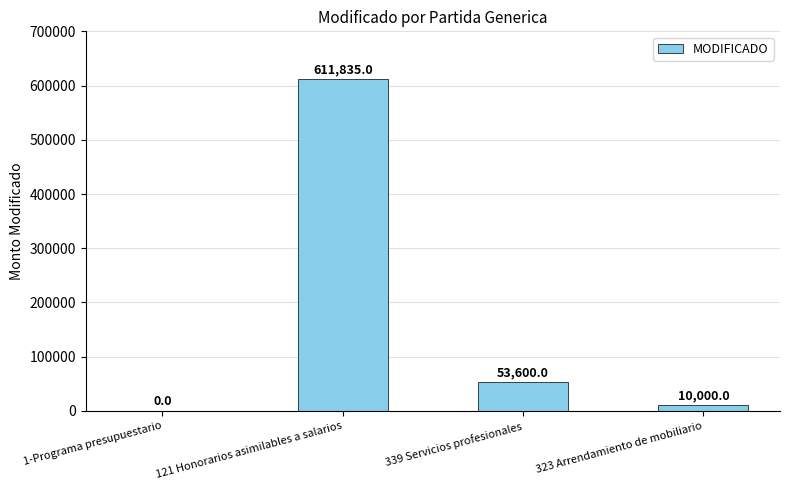

How many distinct data groups are displayed?

1